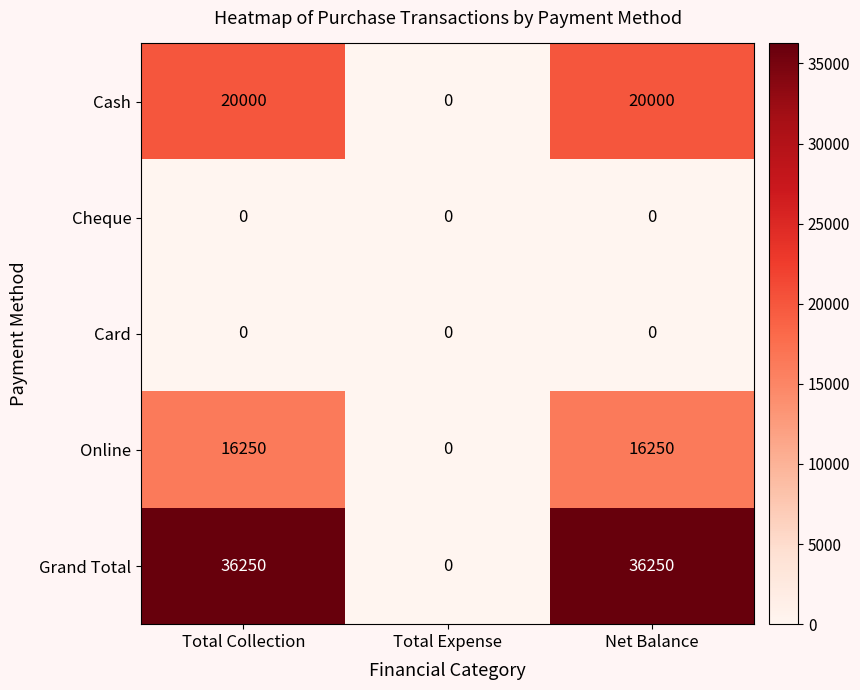

Which series changed the most between Total Collection and Total Expense?

Grand Total